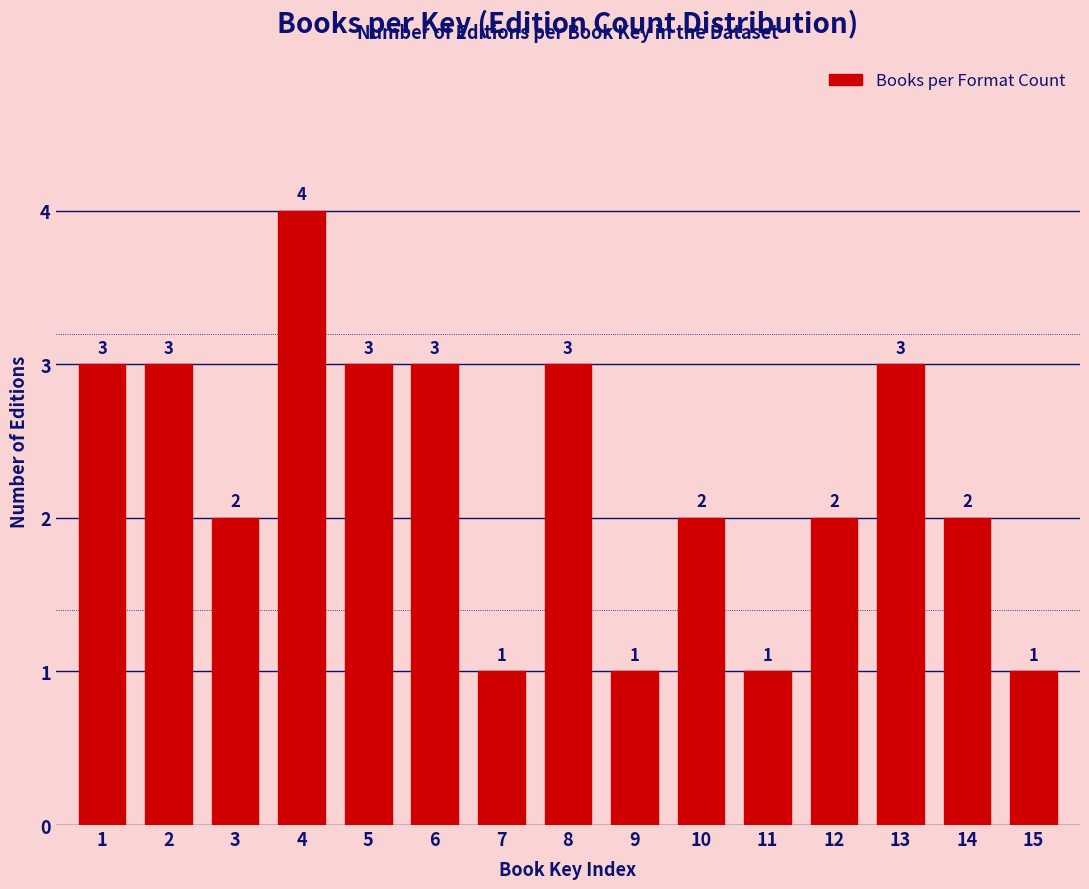

Reading left to right, what are all the values shown in this chart?

3	3	2	4	3	3	1	3	1	2	1	2	3	2	1